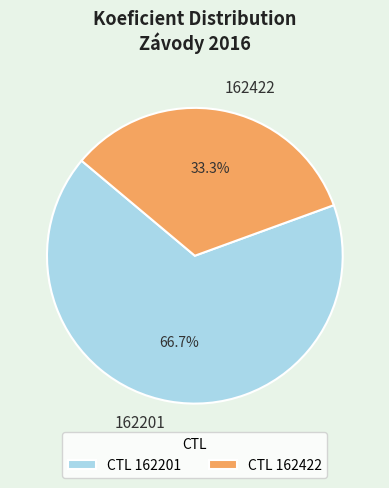

What is the ratio of the value at 162201 to the value at 162422?

2.0